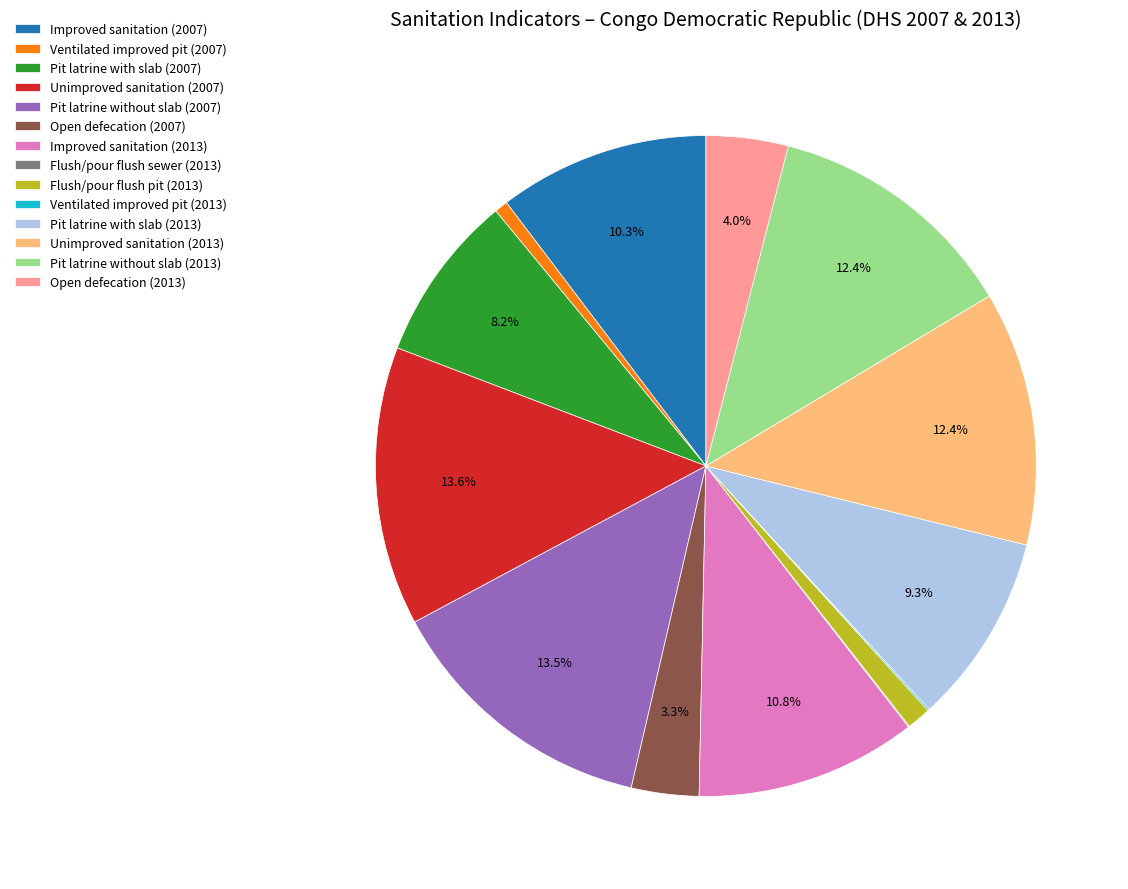

Approximately how many times larger is the value at Pit latrine with slab (2013) compared to Pit latrine without slab (2007)?

0.7